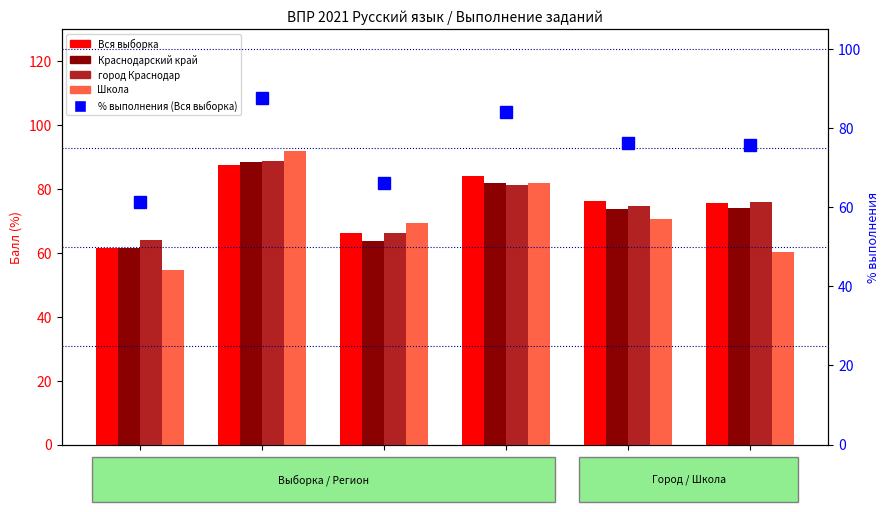

Is the value of Школа at 3.2 greater than the value of % выполнения (Вся выборка) at 3.2?

No